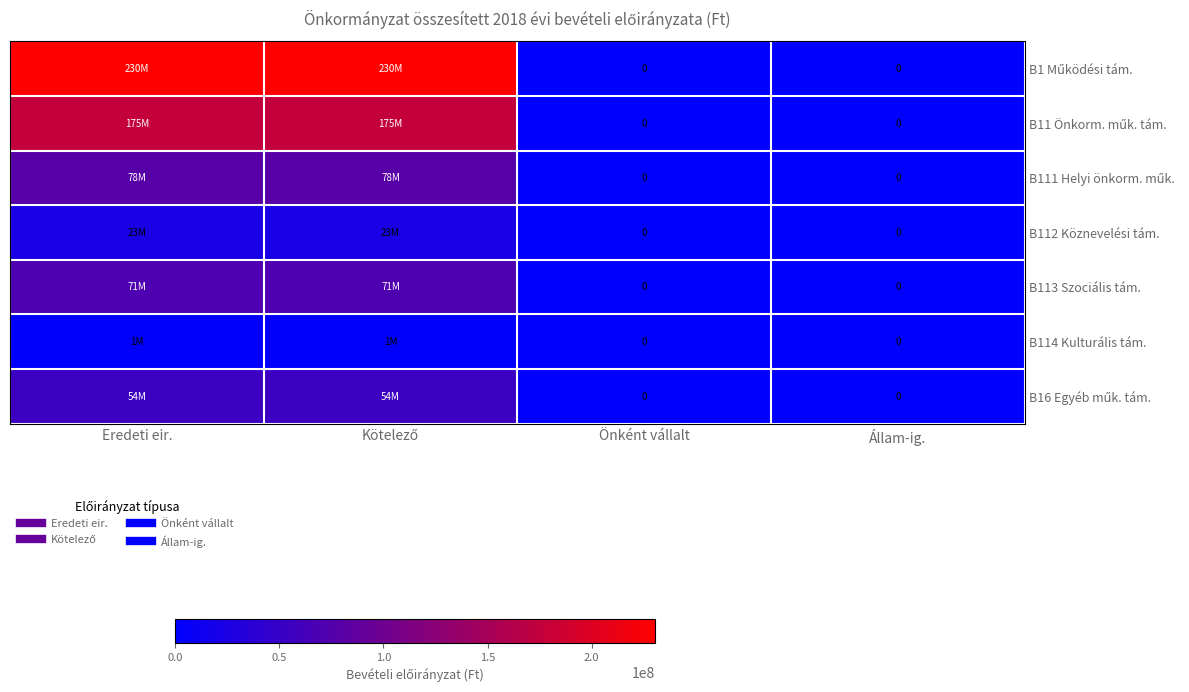

At which category is the sum across all series the highest?

Eredeti eir.